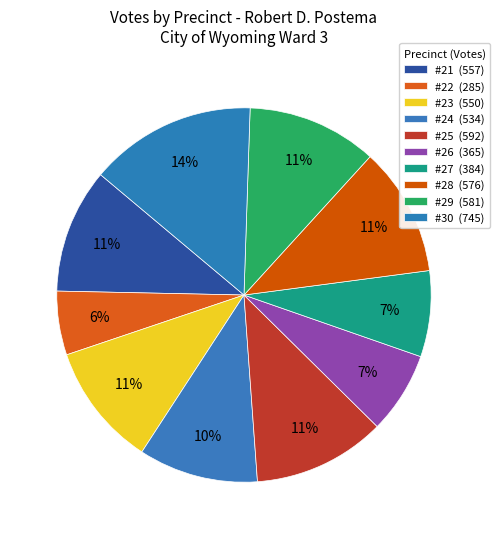

Combined, what portion of the pie is #22 and #21?

16.3%